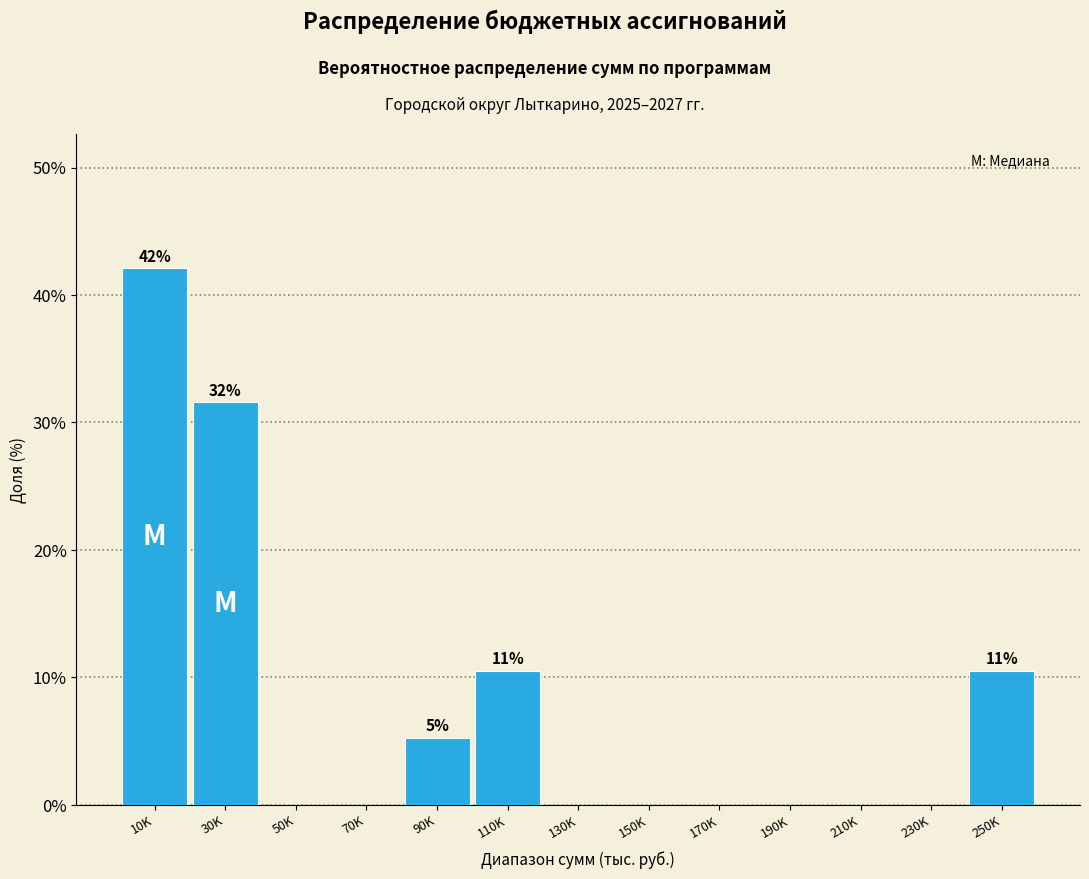

Reading left to right, transcribe all the data shown in this chart.

10K=42.1	30K=31.6	50K=0.0	70K=0.0	90K=5.3	110K=10.5	130K=0.0	150K=0.0	170K=0.0	190K=0.0	210K=0.0	230K=0.0	250K=10.5